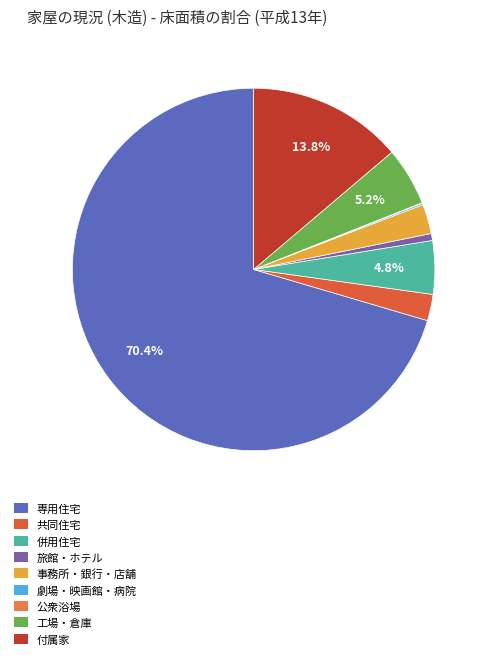

What percentage is the 事務所・銀行・店舗 slice, to the nearest percent?

3%